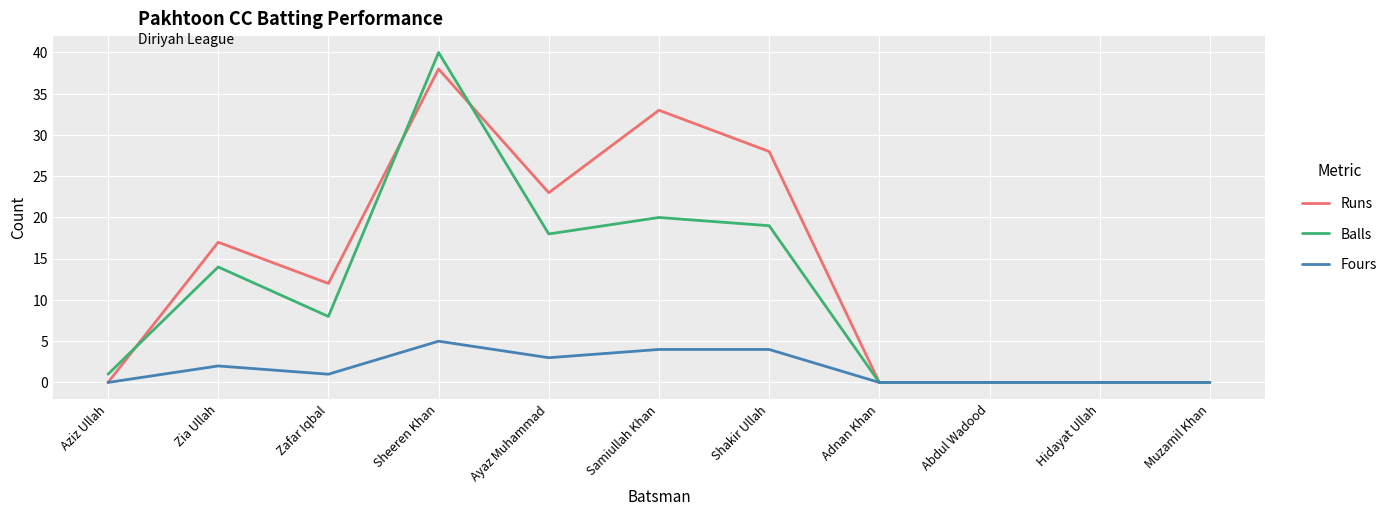

Read the Runs value at Sheeren Khan.

38